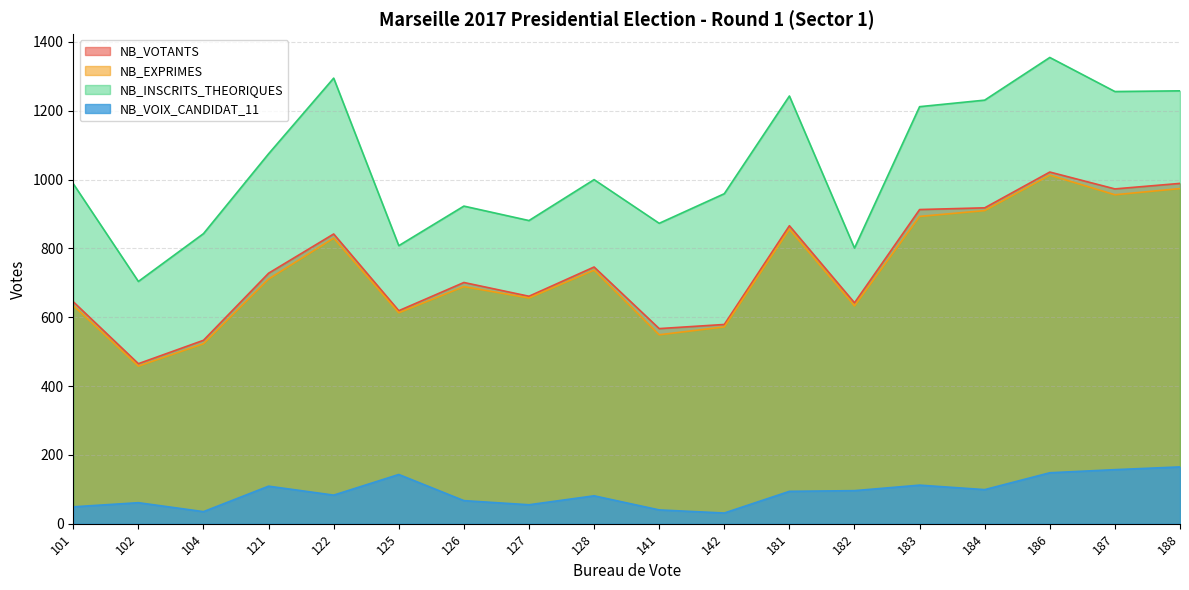

At which category does NB_EXPRIMES reach its first local valley?

102